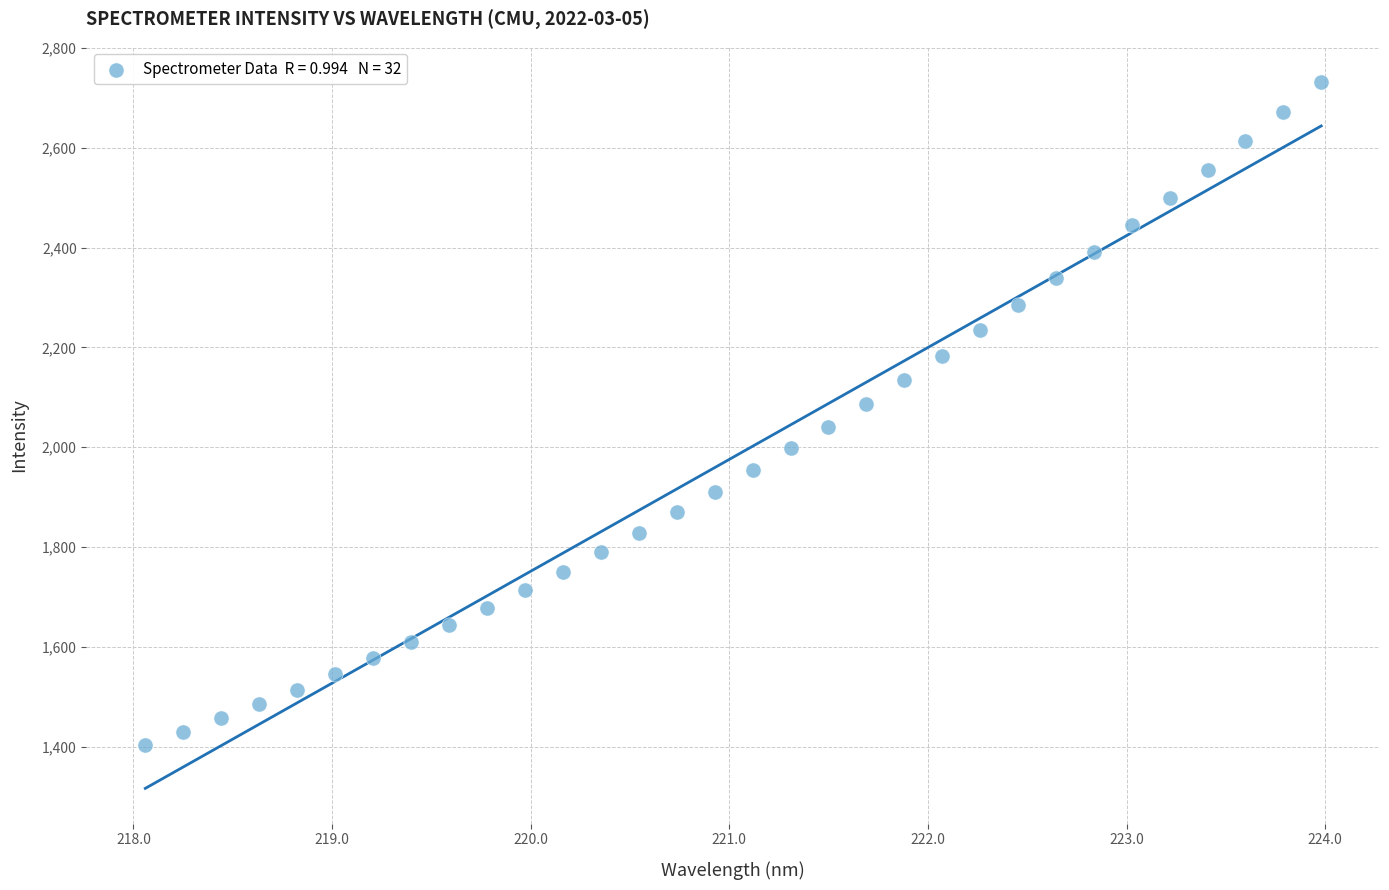

What is the range of Y values (max minus min)?

1327.3